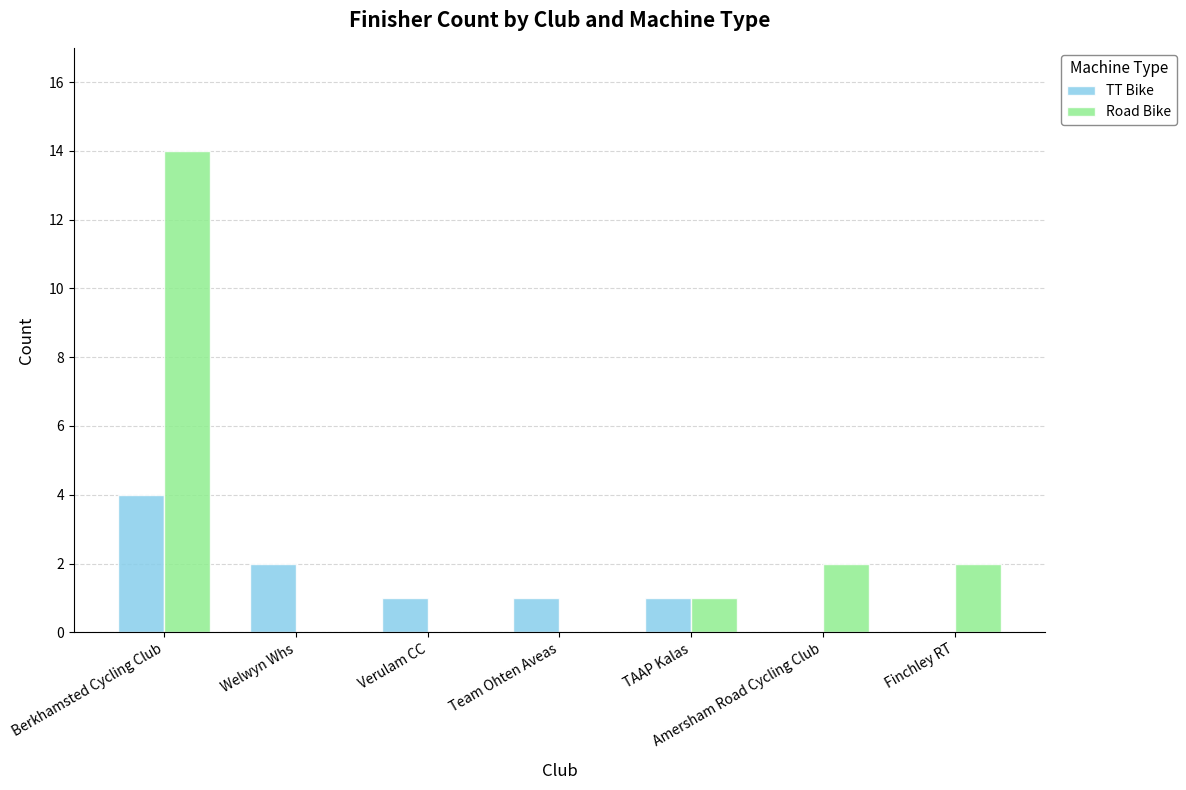

What is the total value across all series at Welwyn Whs?

2